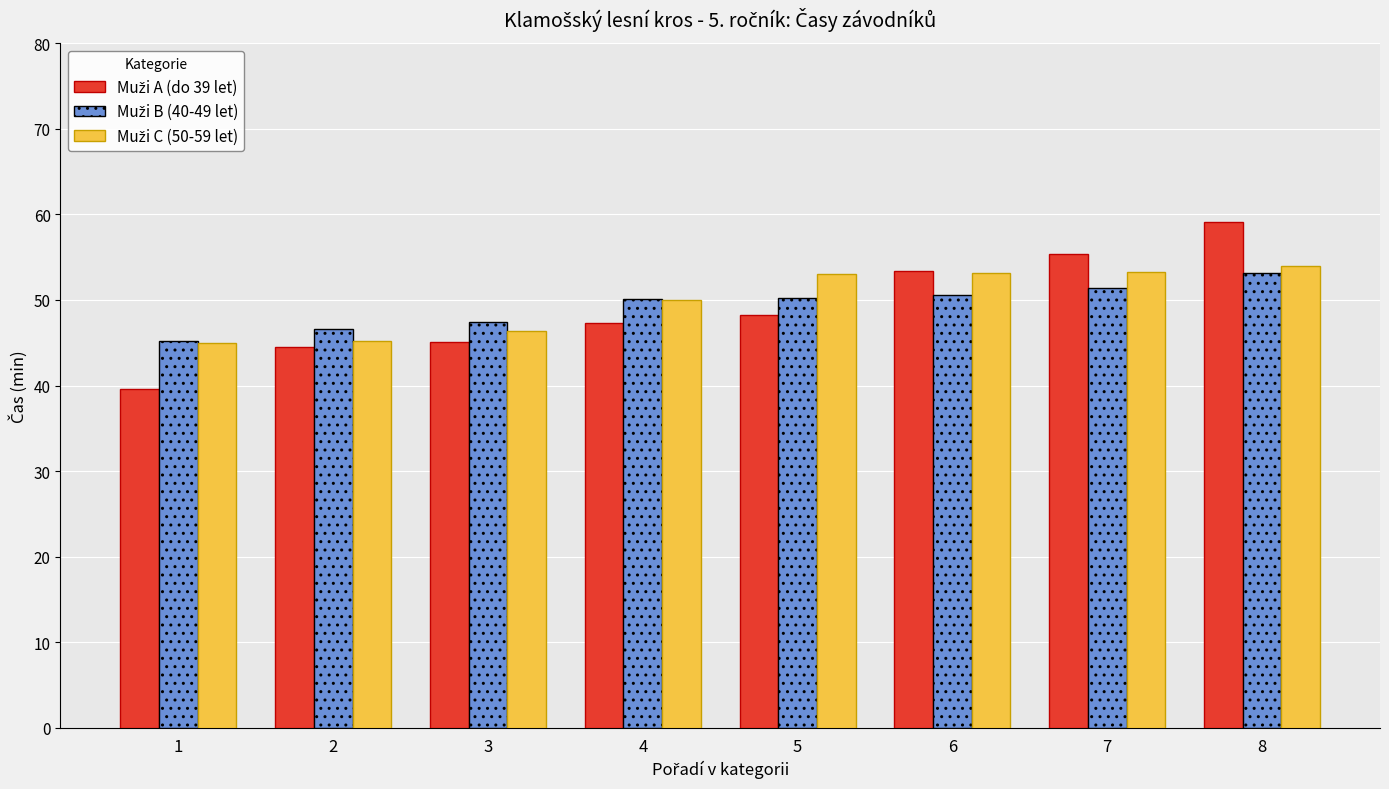

What is the smallest value displayed?

39.6